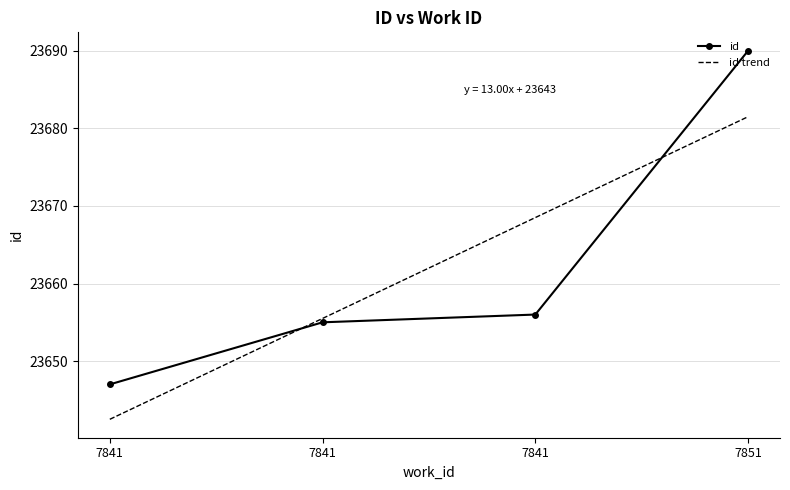

Reading left to right, transcribe all the data shown in this chart.

7841=23647	7841=23655	7841=23656	7851=23690